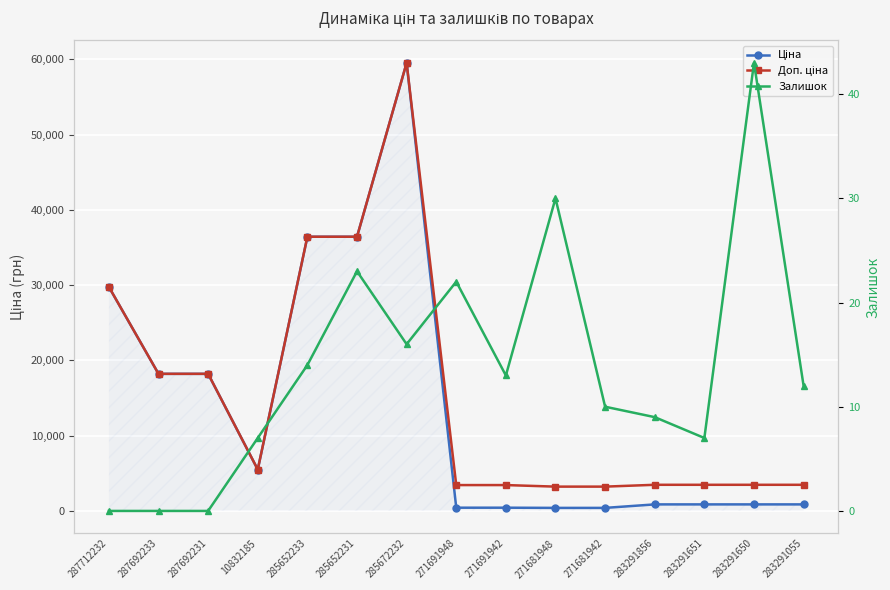

At how many categories does at least one series exceed 49320?

1